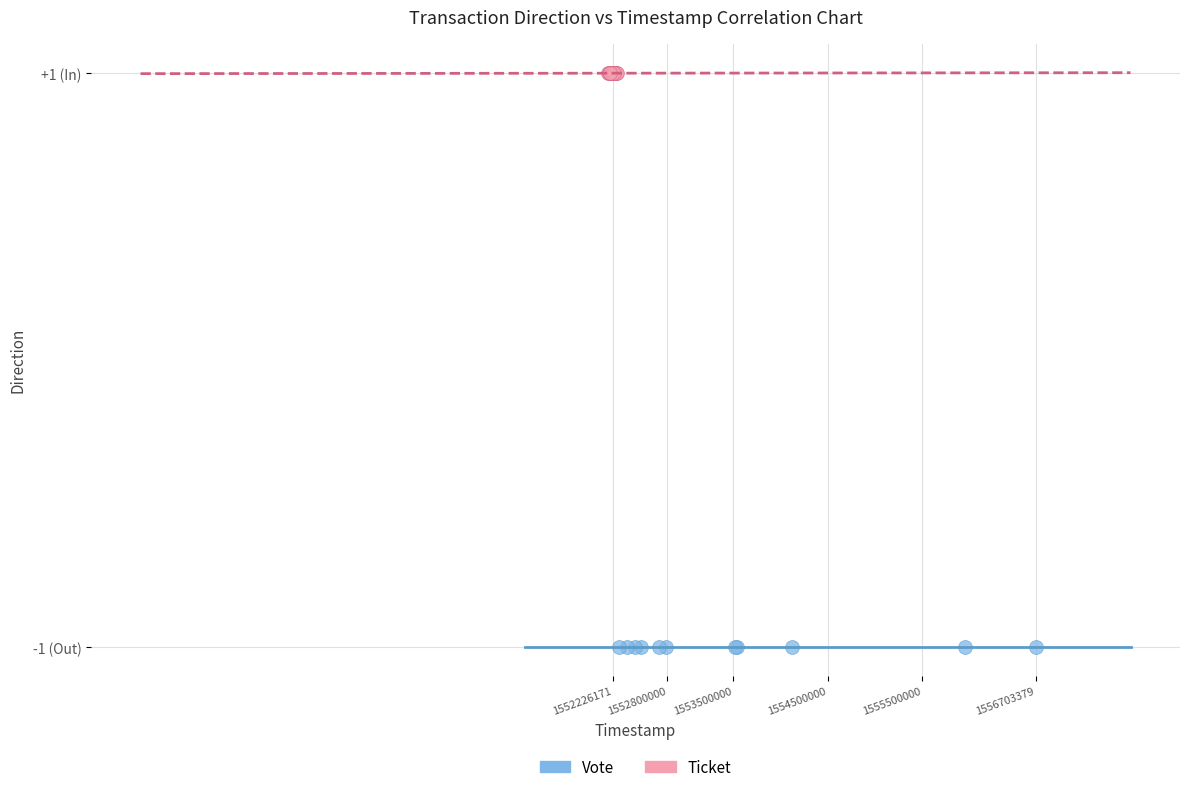

Which series reaches the minimum Y coordinate?

Vote